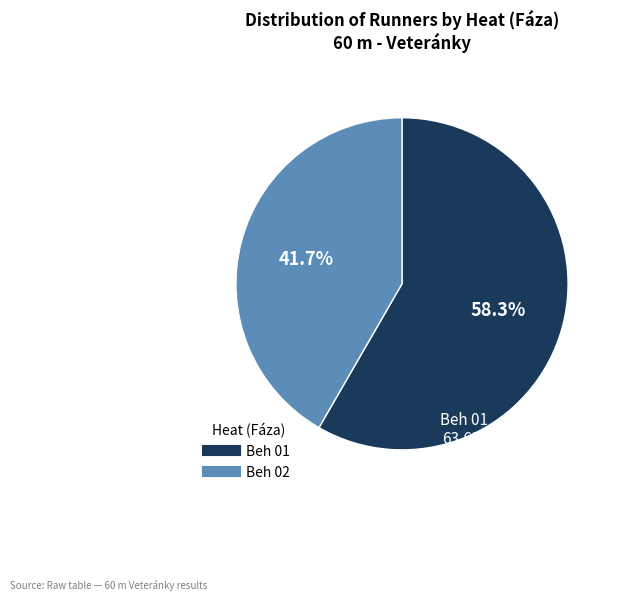

What is the majority slice?

Beh 01